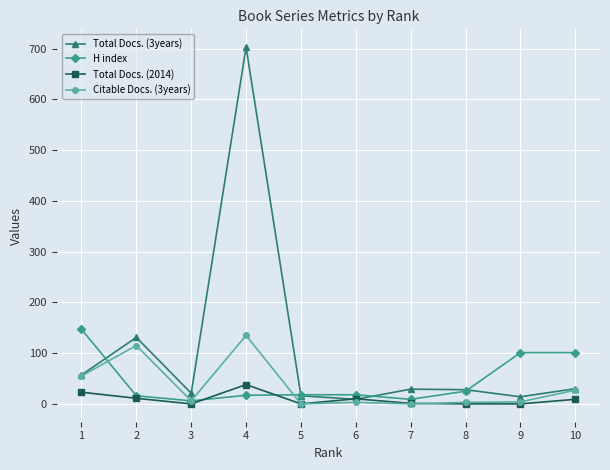

How many distinct data groups are displayed?

4